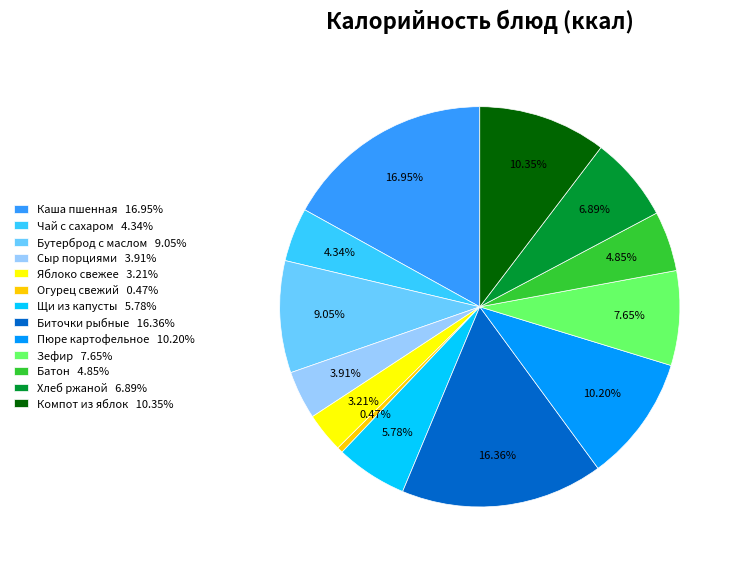

Combined, do Чай с сахаром 4.34% and Щи из капусты 5.78% account for over 50%?

No